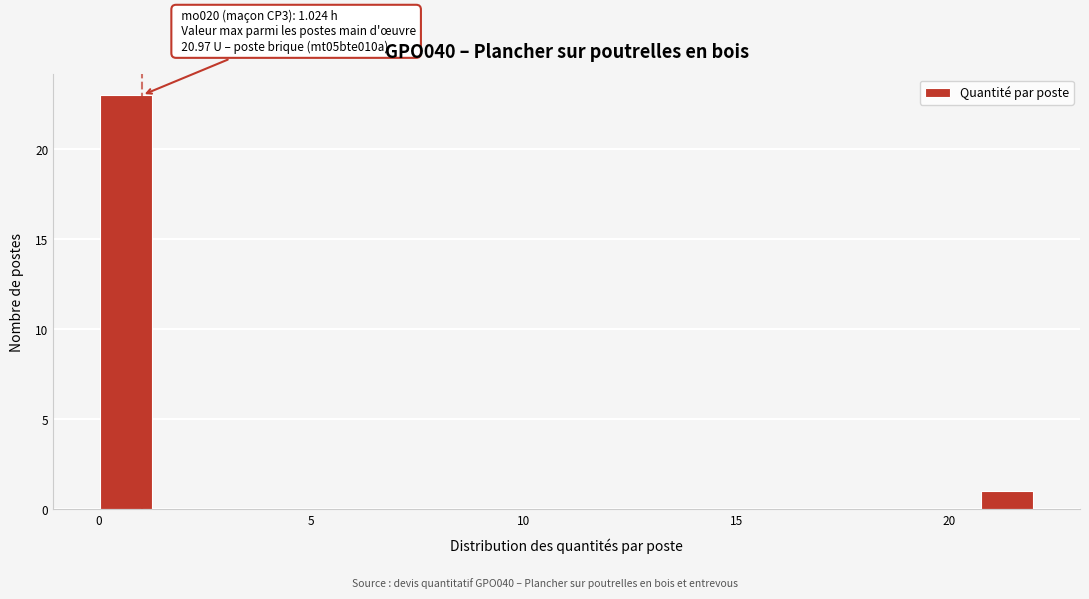

Read against the x-axis, roughly where is the centre of the tallest bar?

0.5